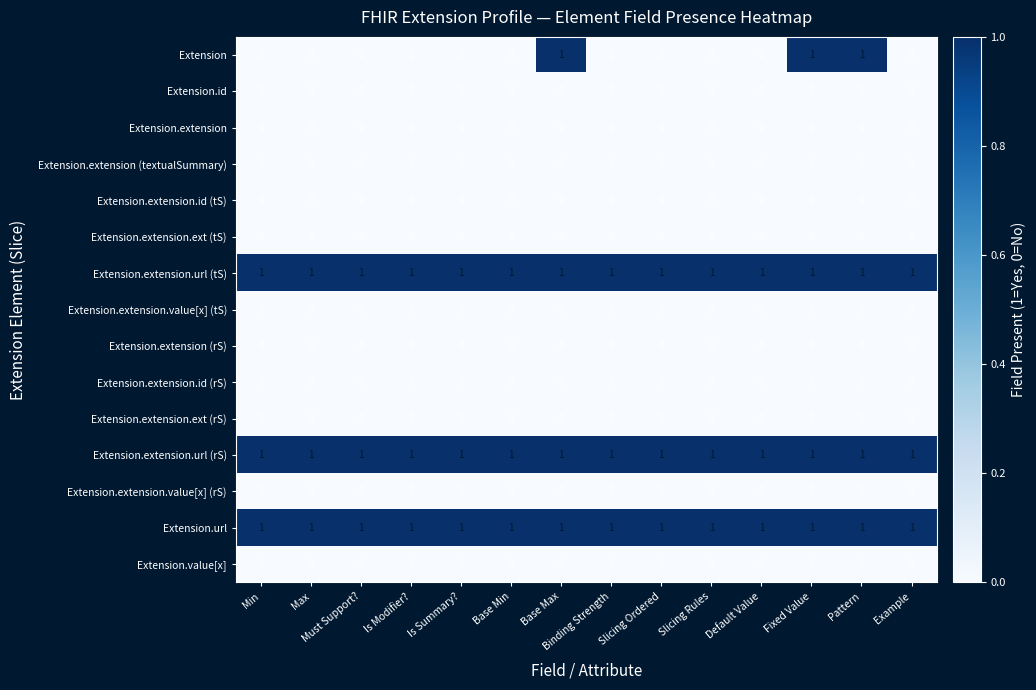

At how many categories does at least one series exceed 0?

14